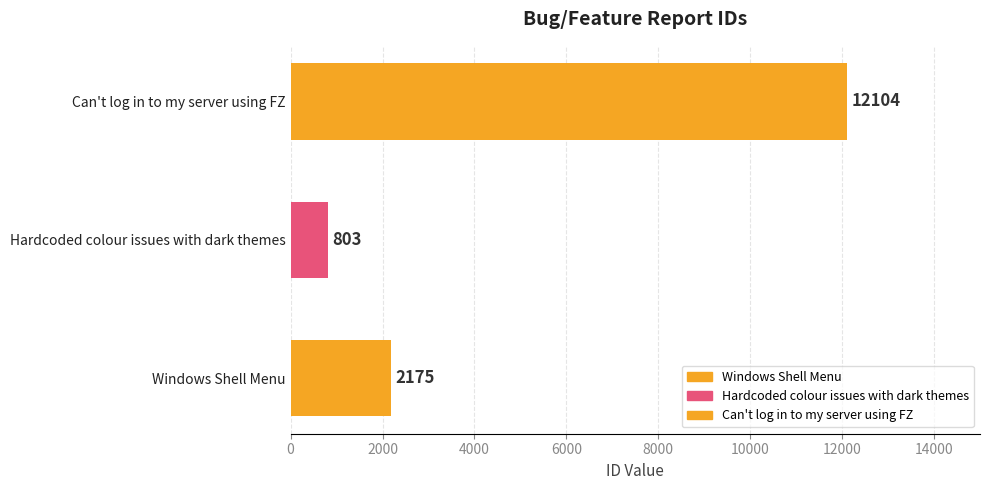

Which category has the highest value across all series?

Can't log in to my server using FZ